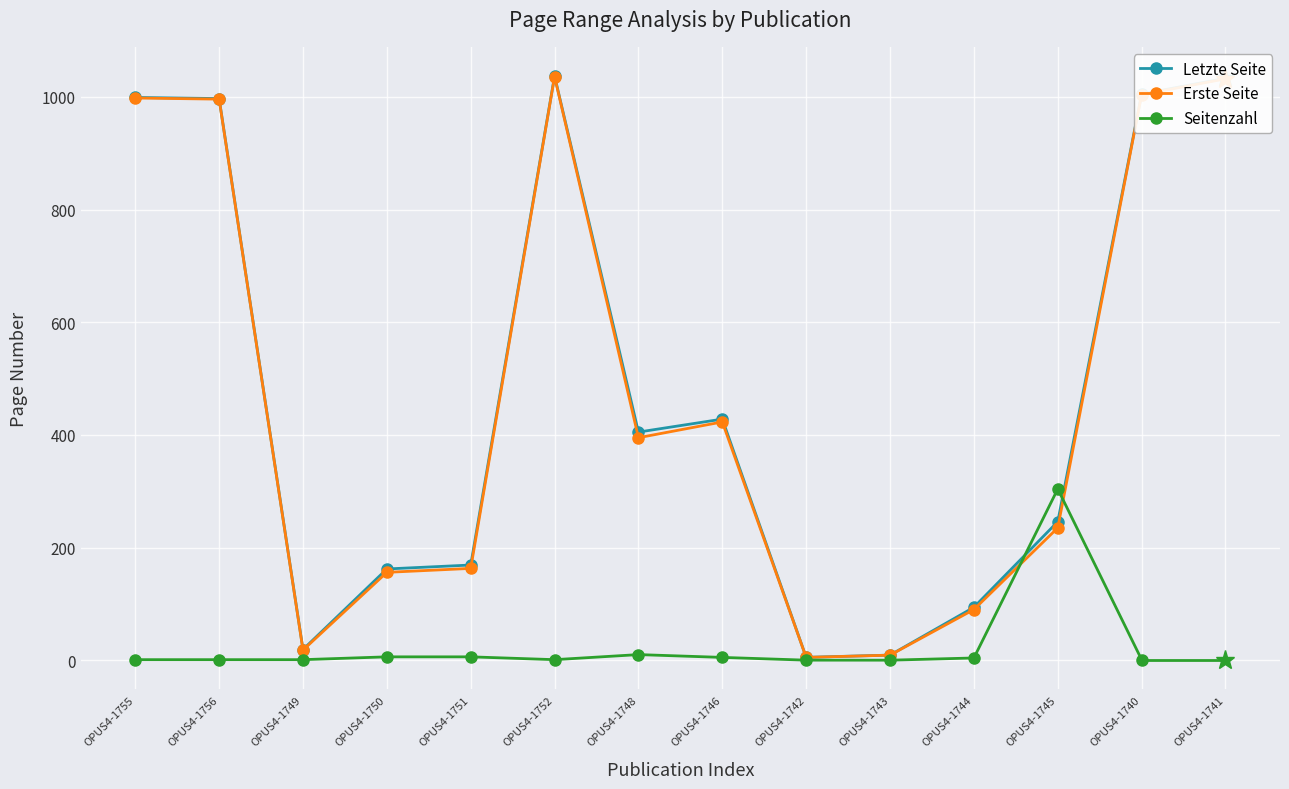

What are all the series names shown in the legend?

Letzte Seite, Erste Seite, Seitenzahl